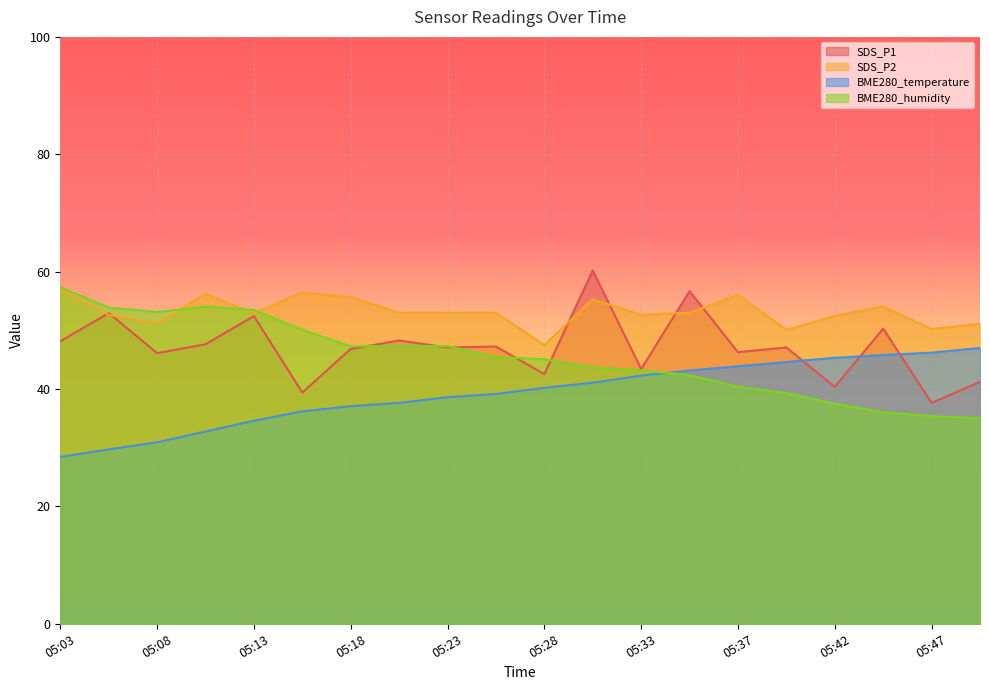

The SDS_P2 series shows 80.6 at 05:03. True or false?

False